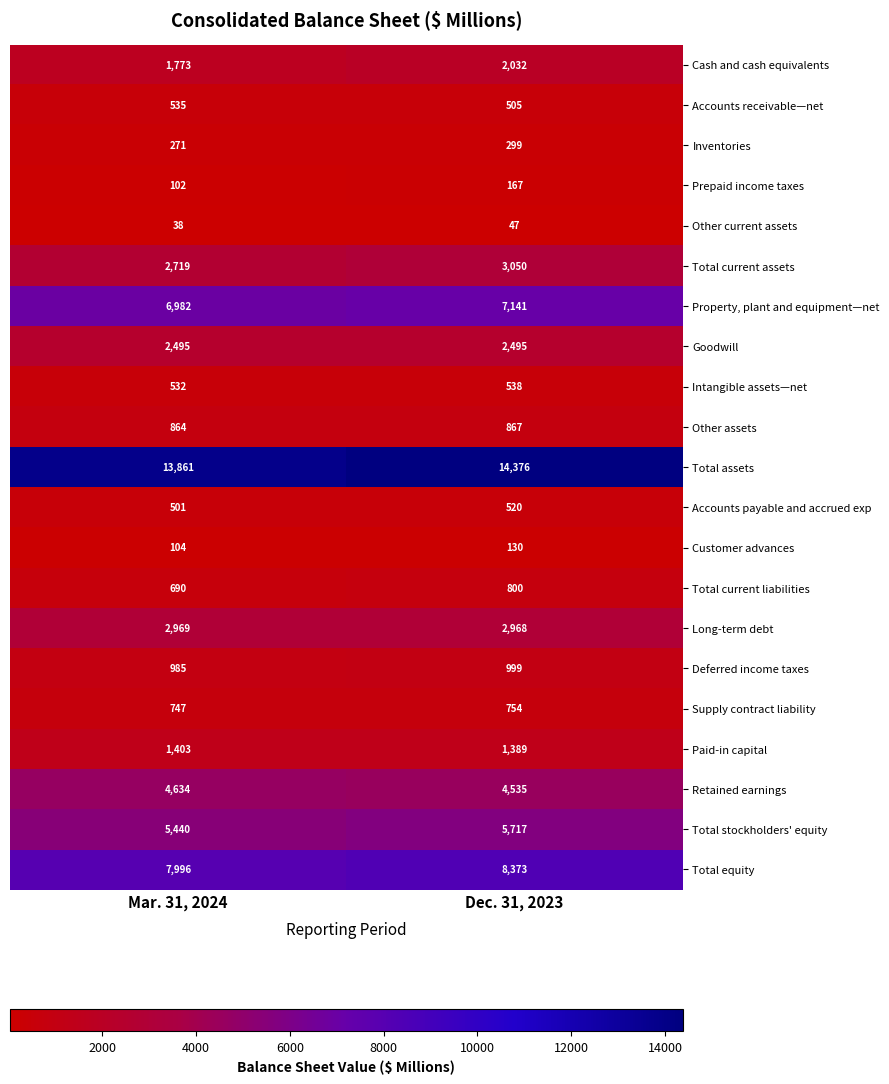

What is the average value of the Other assets series?

866